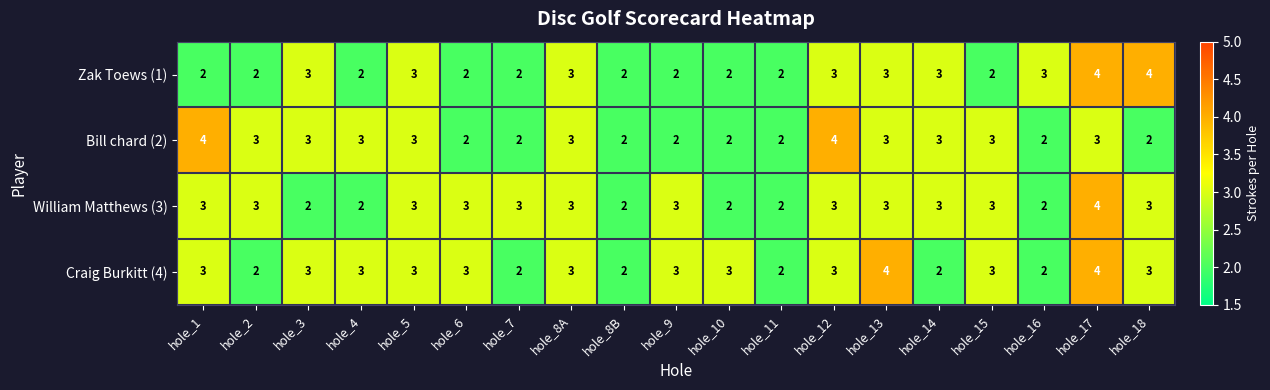

Count the Bill chard (2) values in the range 2 to 3.

17